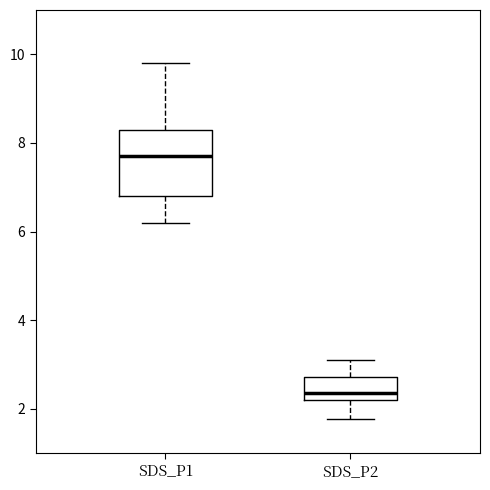

Which box's median line is the lowest?

SDS_P2